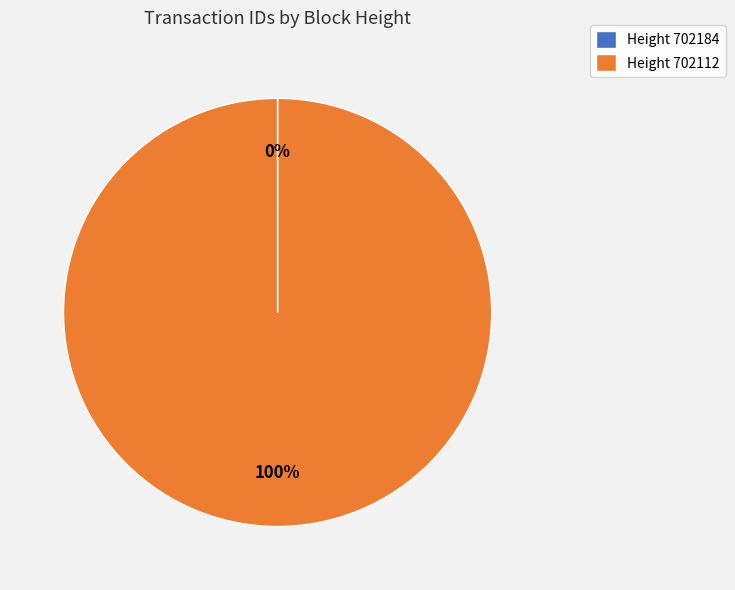

Is it true that Height 702112 is 100% of the pie?

True